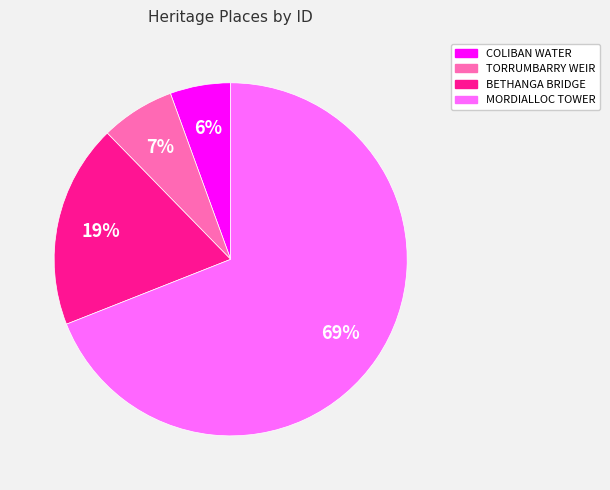

Does any single category account for the majority?

Yes